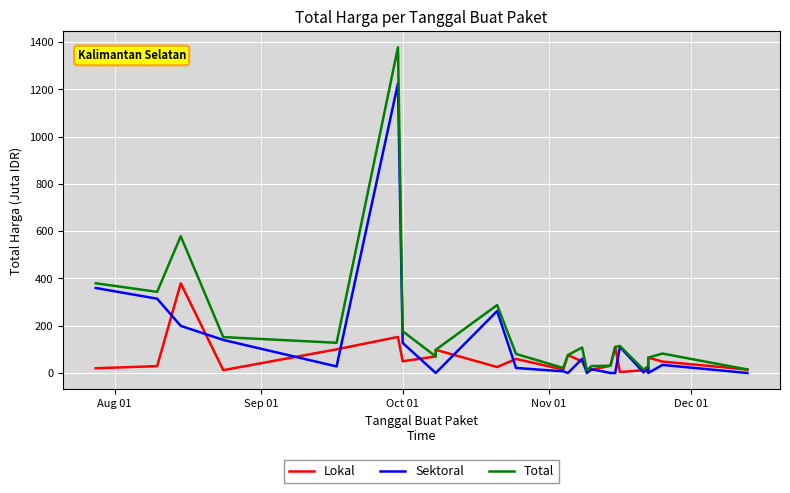

List the series in order of their peak value, lowest first.

Lokal, Sektoral, Total